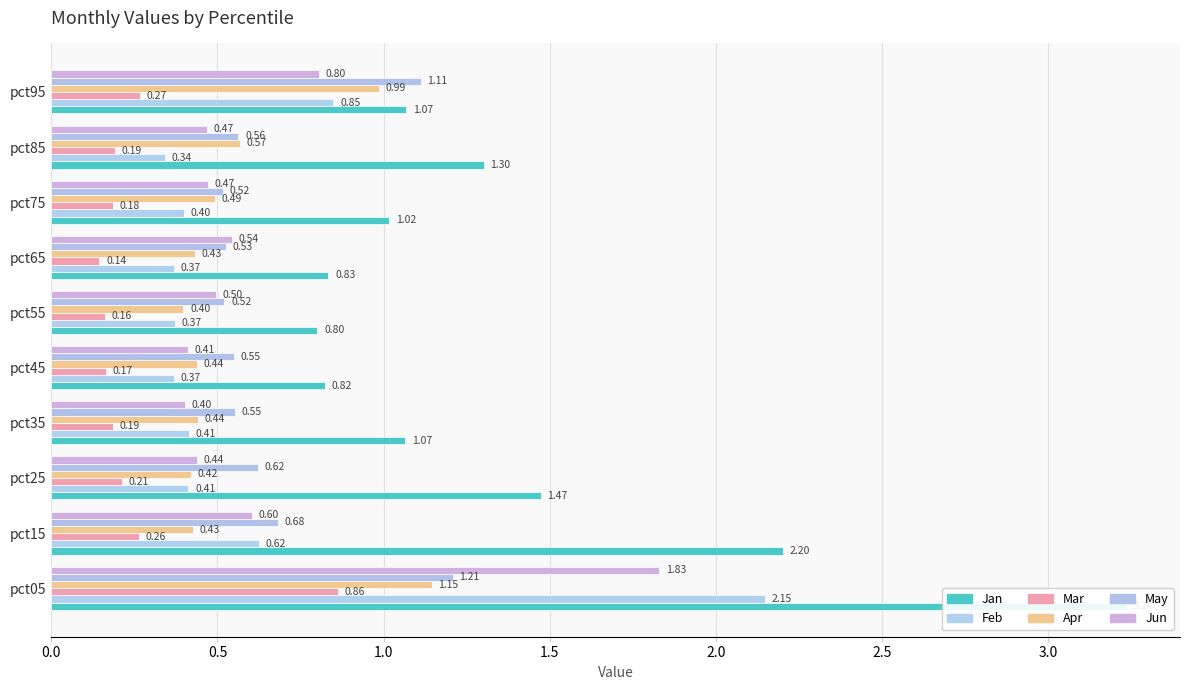

How many Jun values are between 0 and 1?

9